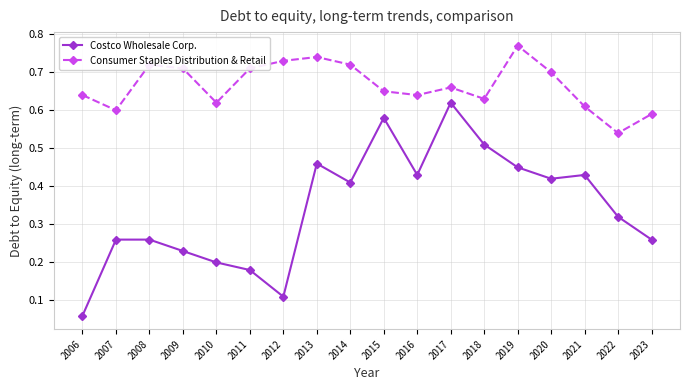

How many interior local valleys does the Costco Wholesale Corp. series have?

4